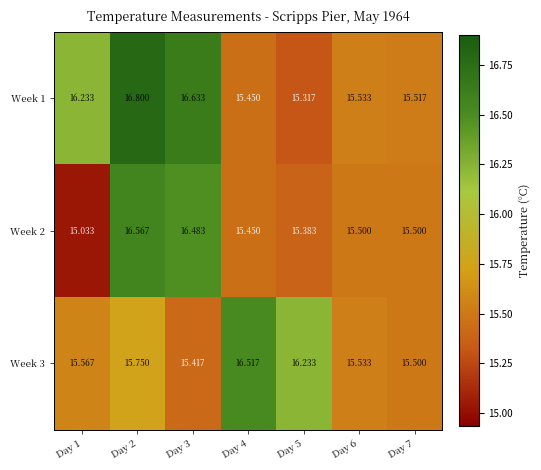

Is the value of Week 2 at Day 5 greater than the value of Week 3 at Day 6?

No